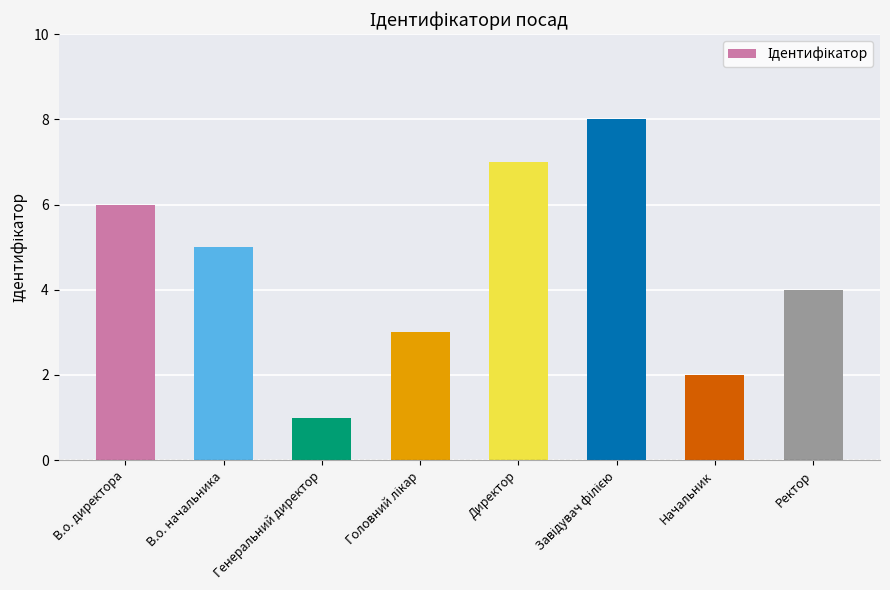

What is the ratio of the value at В.о. начальника to the value at Генеральний директор?

5.0